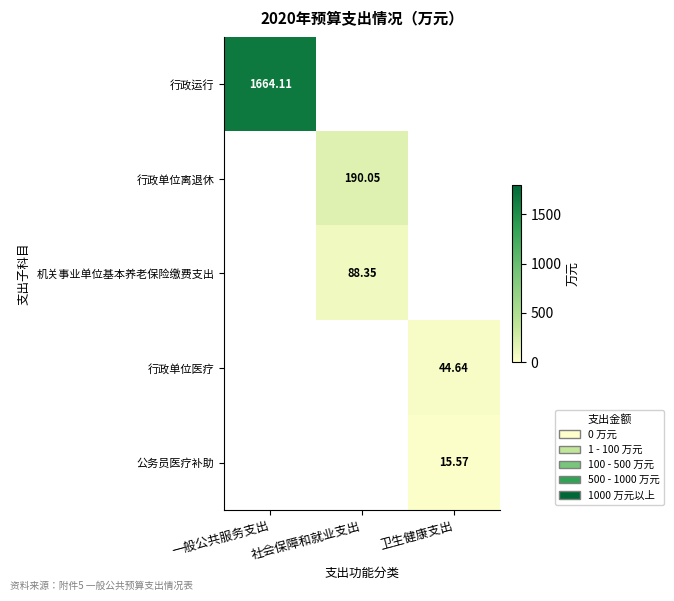

What is the sum of the 行政单位医疗 values at 卫生健康支出 and 社会保障和就业支出?

44.6